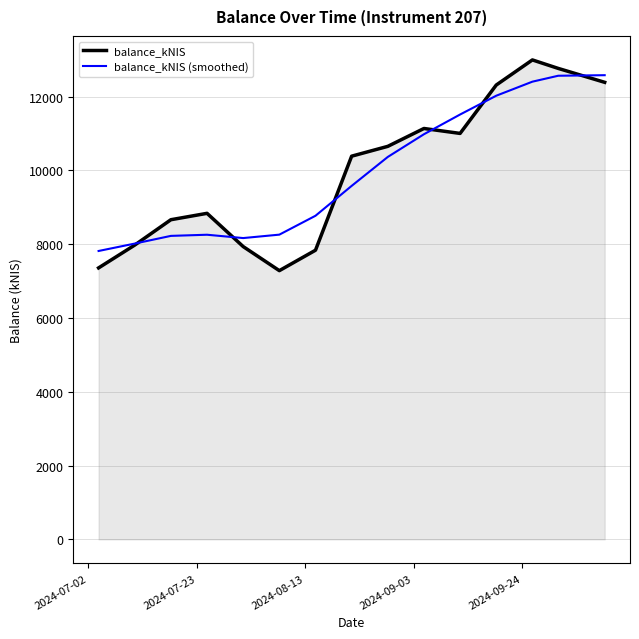

What is the maximum value shown in the chart?

12991.9